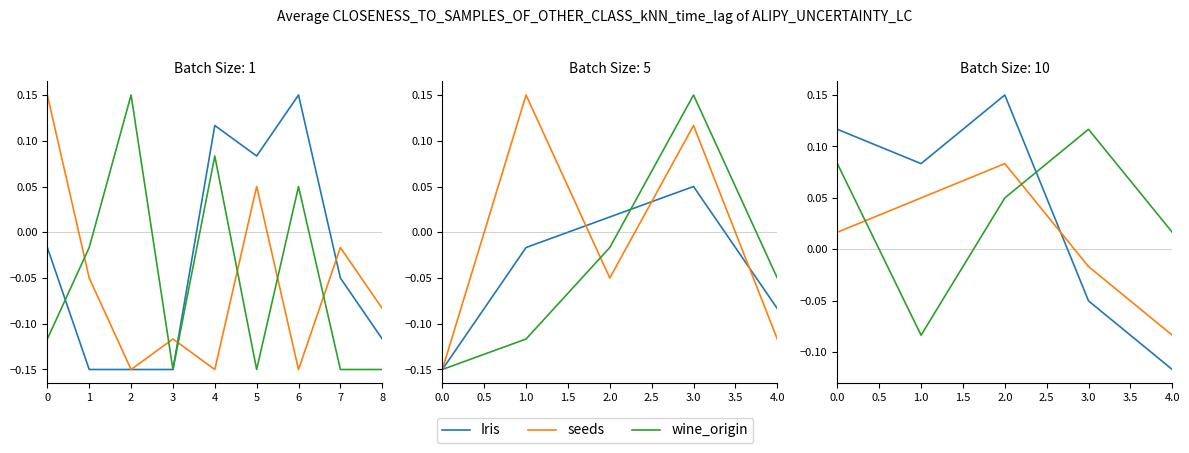

What is the value of the Iris point at the 2nd from the left?

0.1